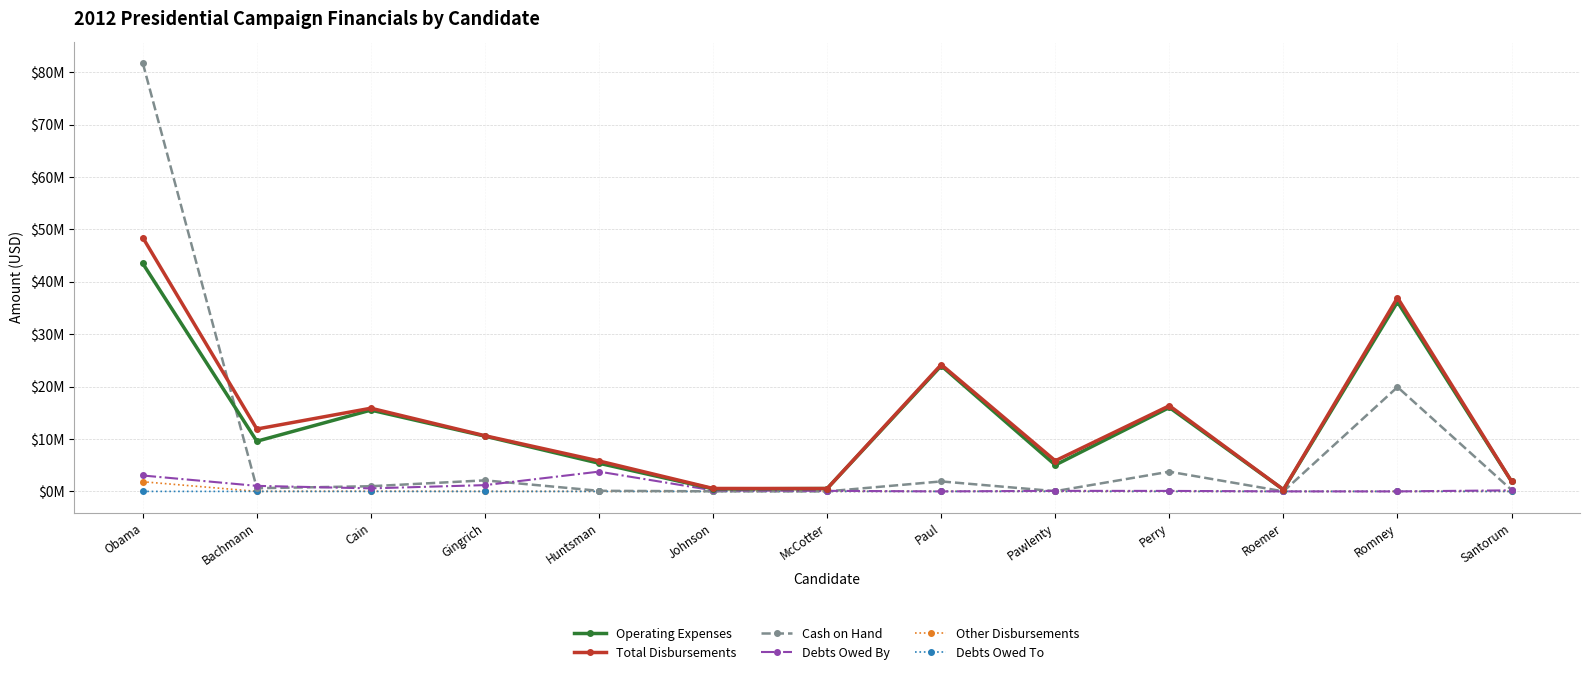

Does the chart have visible grid lines?

Yes